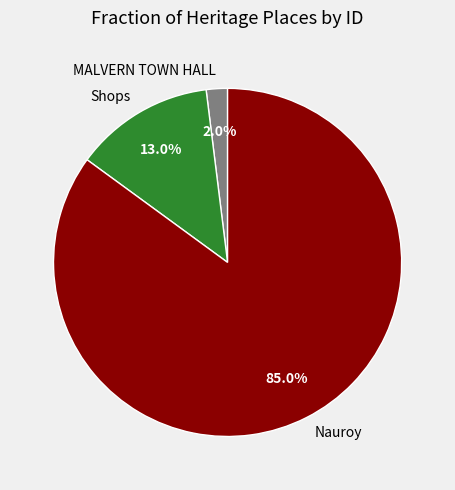

True or false: Nauroy accounts for 74% of the total.

False